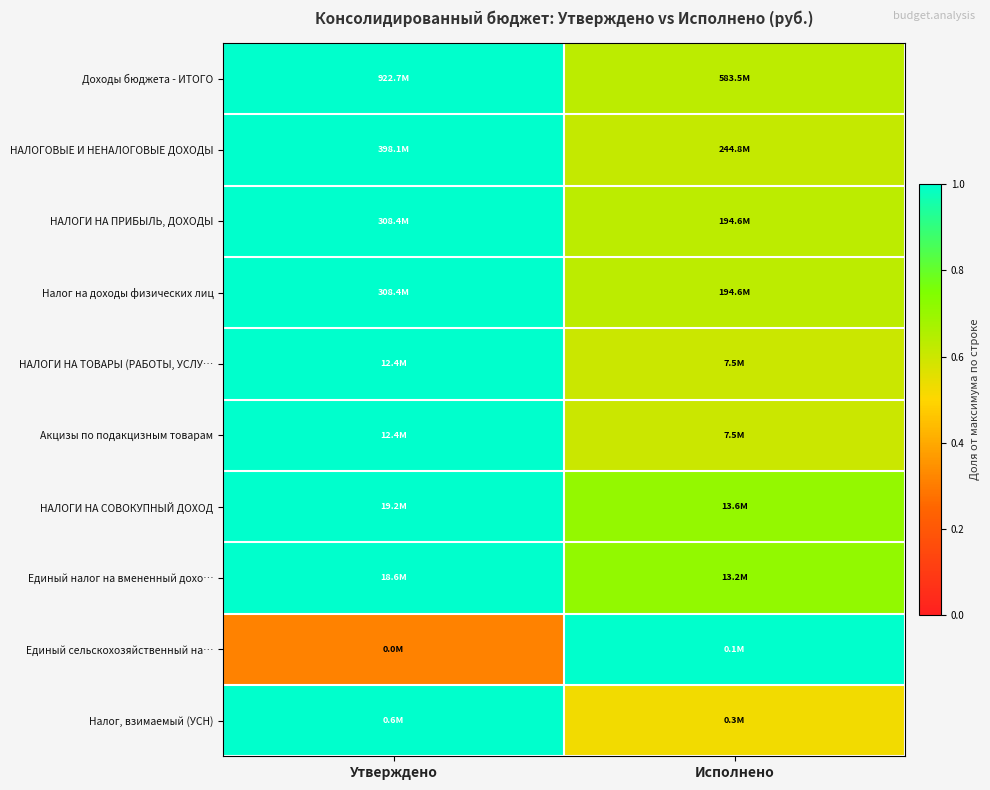

Count the number of categories in the chart.

2